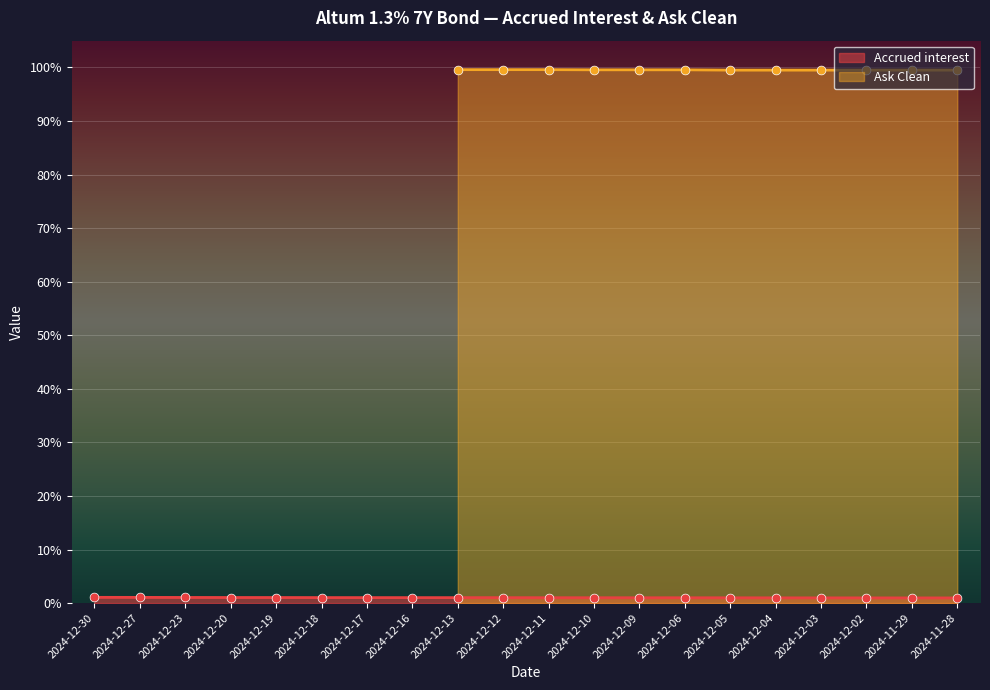

What is the ratio of the value at 2024-11-28 to the value at 2024-12-19?

0.9